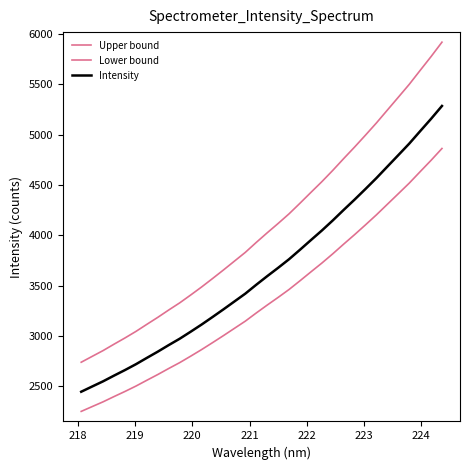

How many lines are shown in the chart?

3